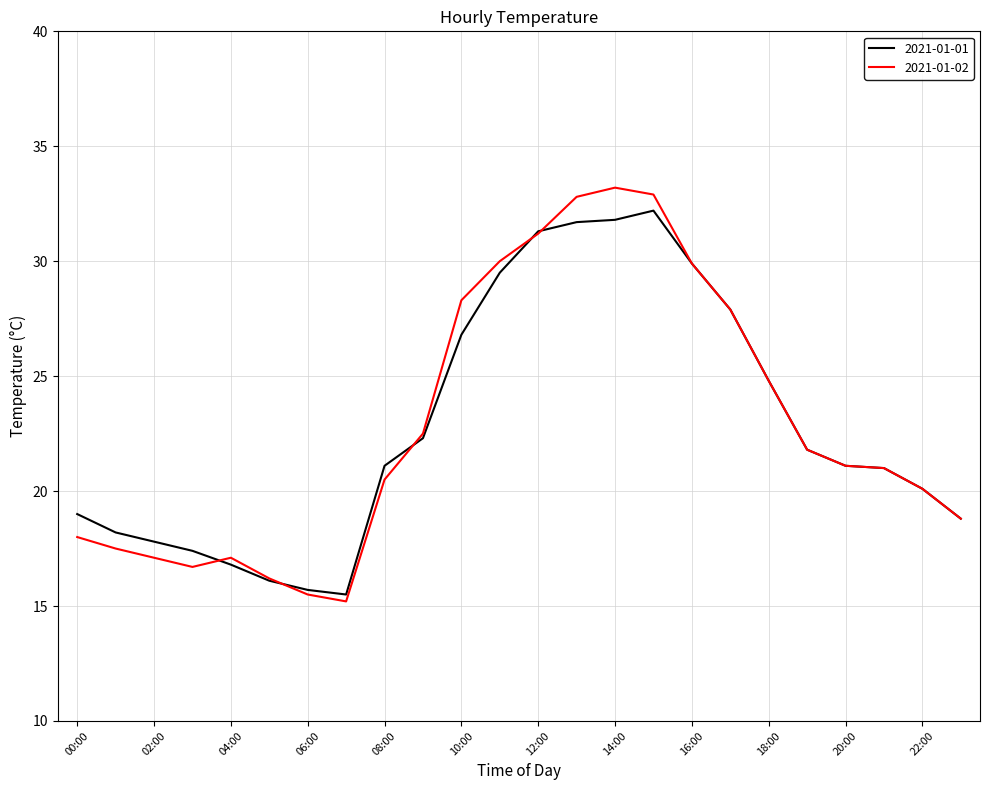

What is the smallest value displayed?

15.2